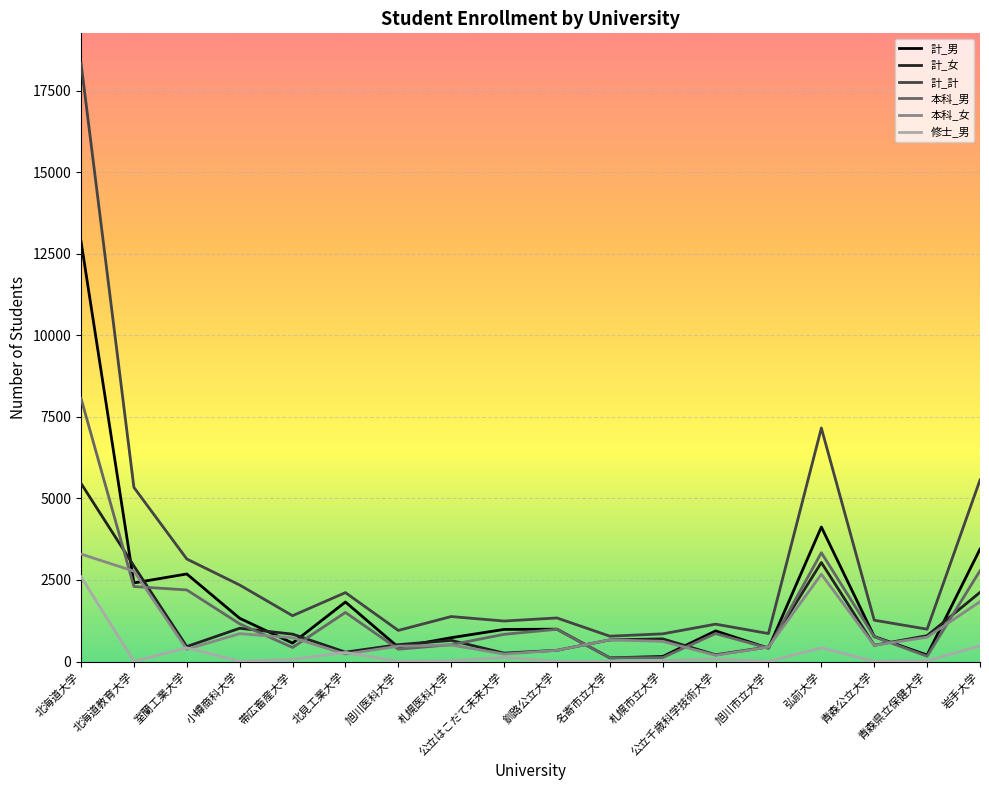

What are all the series names shown in the legend?

計_男, 計_女, 計_計, 本科_男, 本科_女, 修士_男